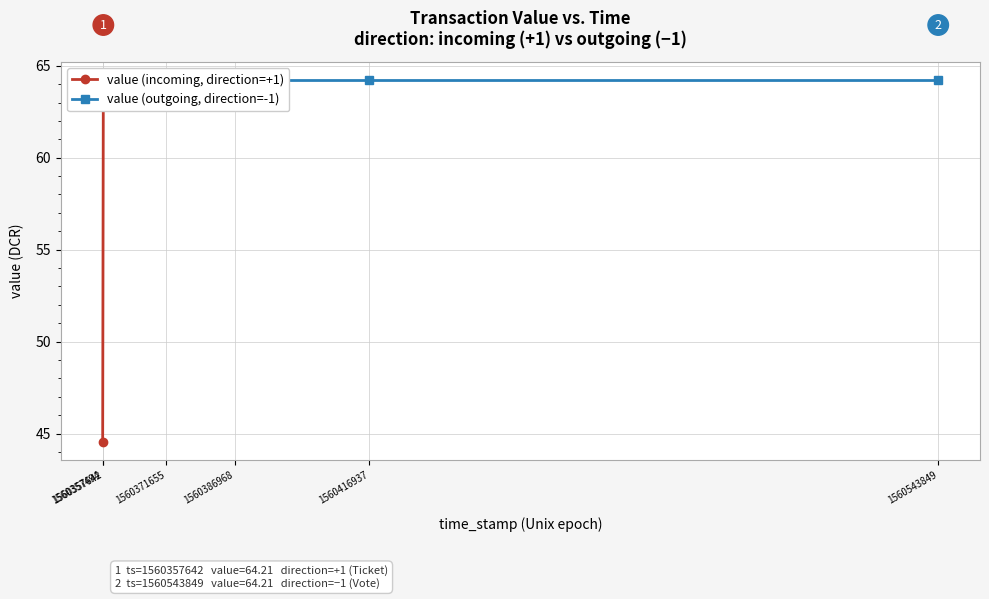

True or false: value (incoming, direction=+1) has a value of 14.2 at 1560357642.

False